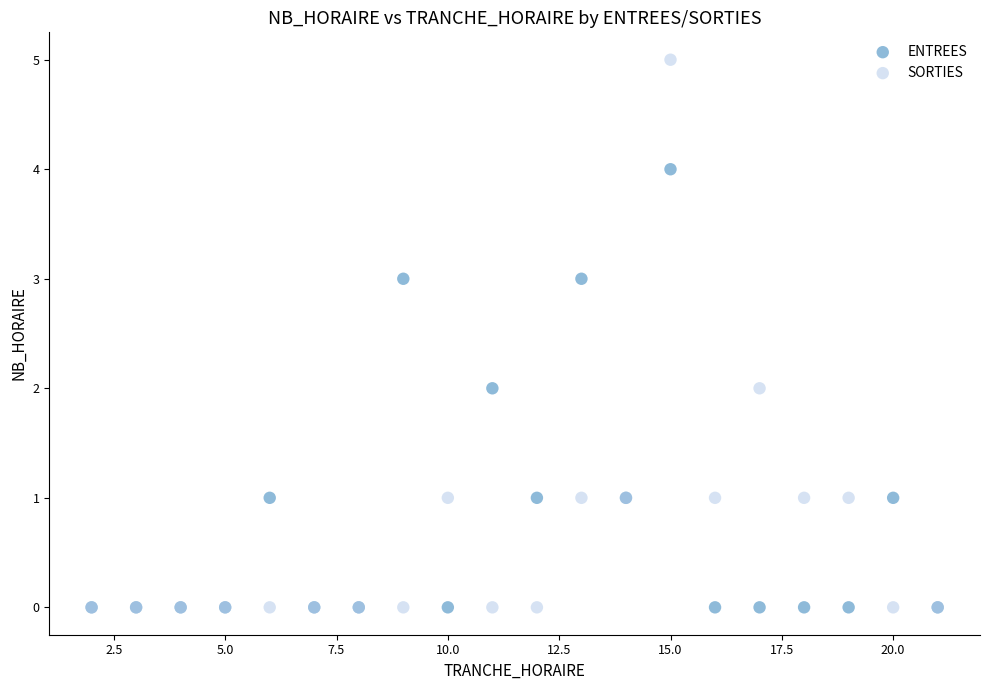

What are all the series names shown in the legend?

ENTREES, SORTIES